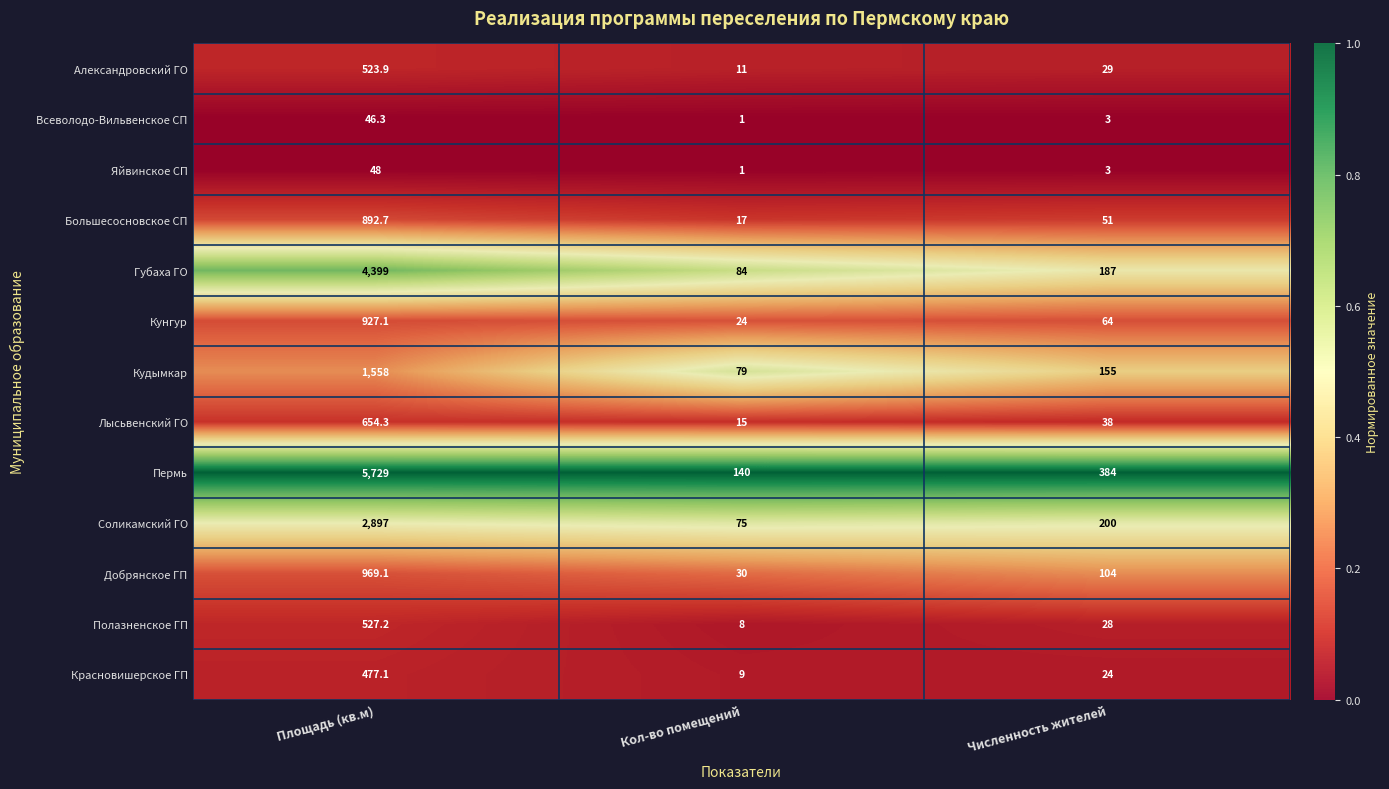

Which series has the widest spread of values?

Пермь